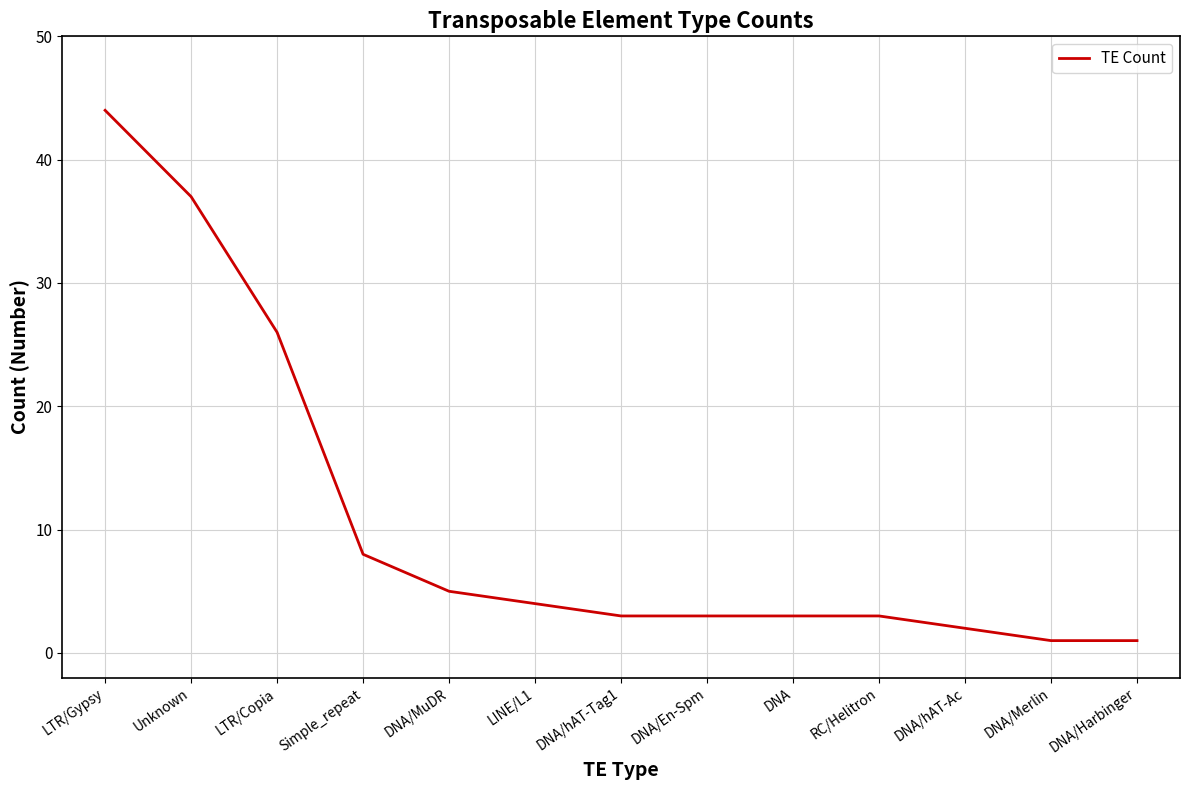

Between LTR/Copia and Unknown, which is larger?

Unknown